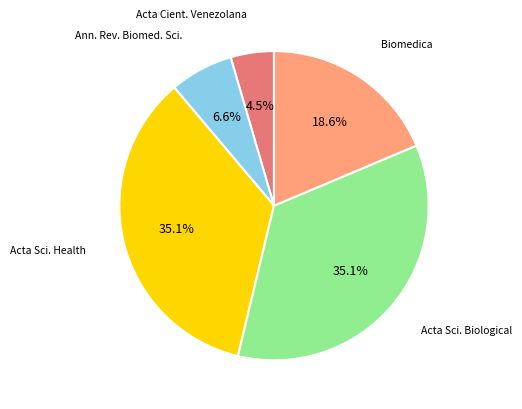

Is there a majority slice in this chart?

No